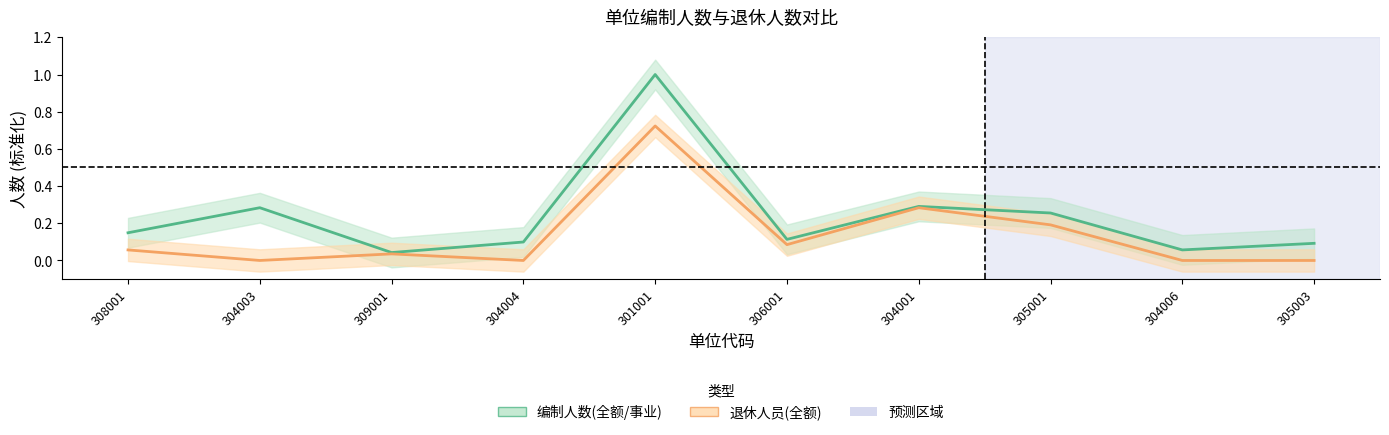

Between 306001 and 304001, which series saw the biggest shift?

退休人员(全额)